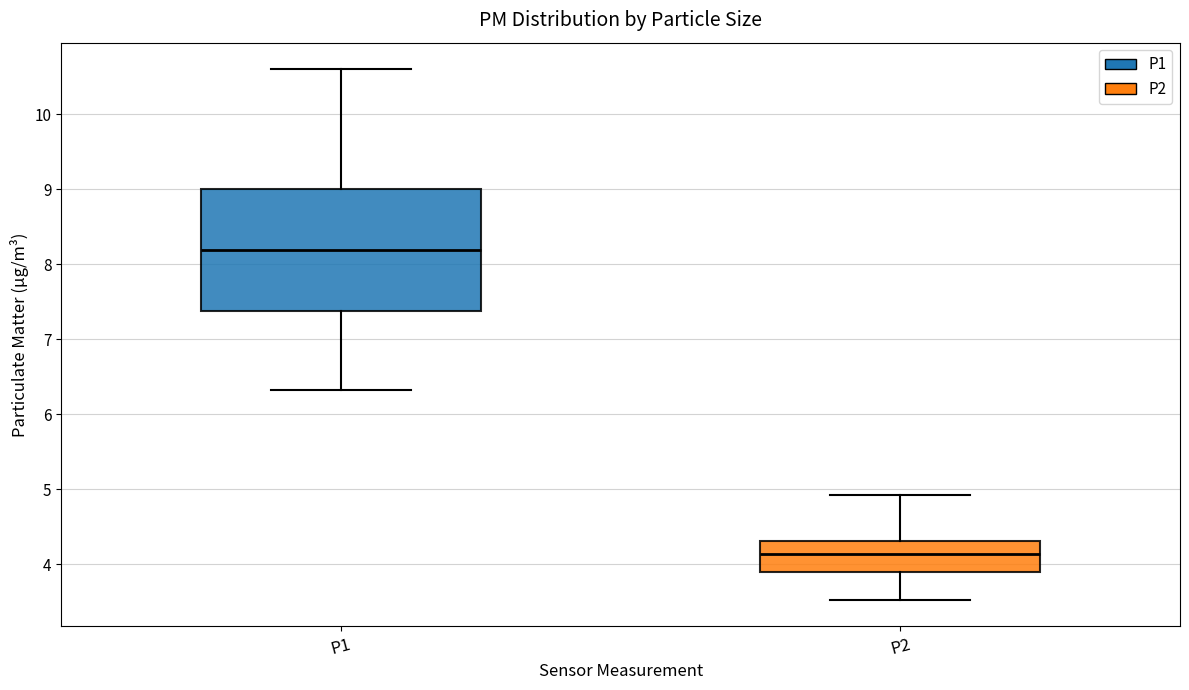

Reading left to right, read every box against the y-axis: the position of its median line, the range the box covers, and the ends of its whiskers. The values are not printed on the chart, so give them approximately, as read against the axis.

P1: median 8.2, box 7.4 to 9.0, whiskers 6.3 to 10.6
P2: median 4.1, box 3.9 to 4.3, whiskers 3.5 to 4.9